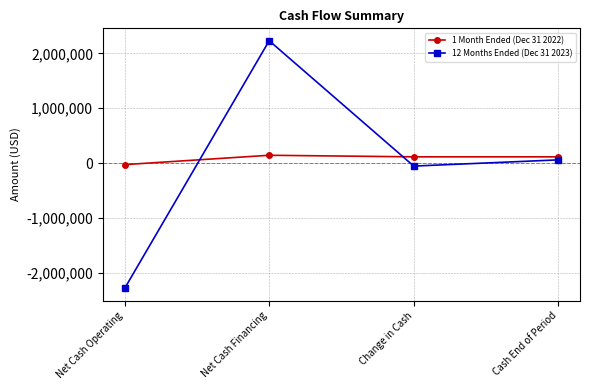

What value does the 1 Month Ended (Dec 31 2022) series have at Net Cash Operating?

-28608